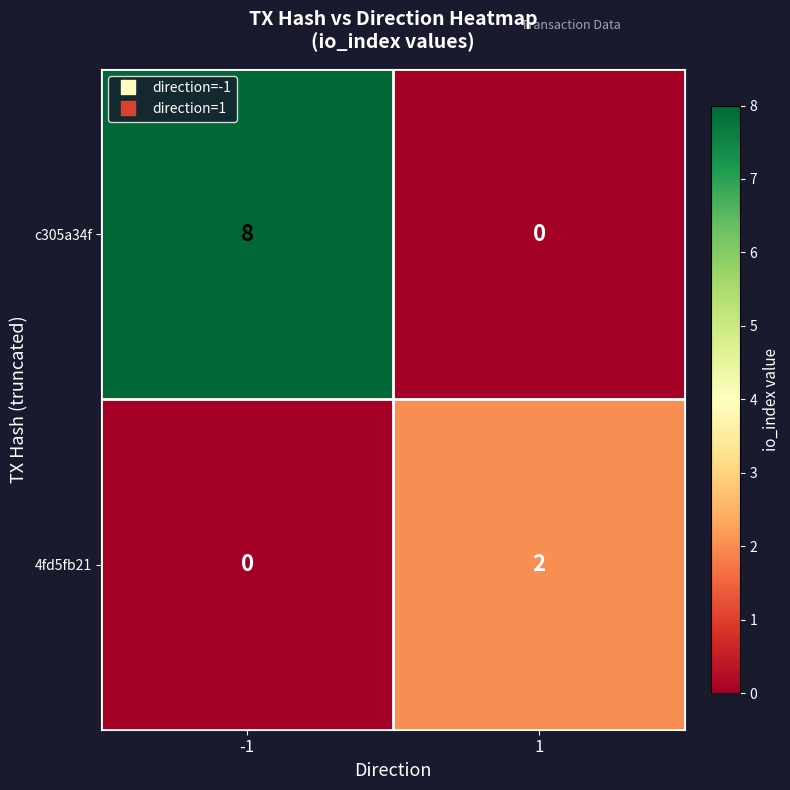

The c305a34f series shows -5 at 1. True or false?

False